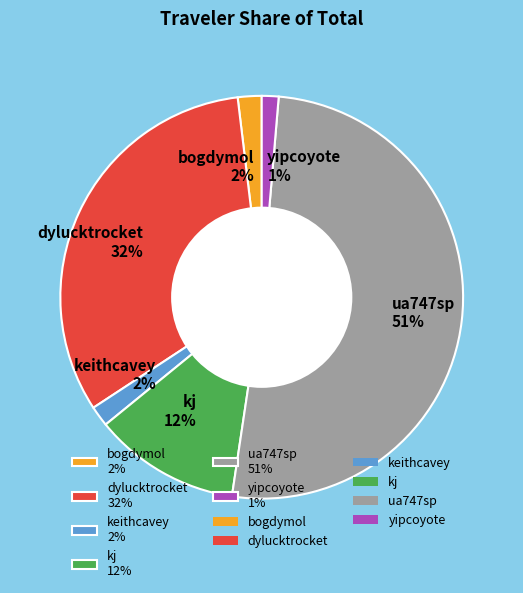

Which slice is the largest?

ua747sp